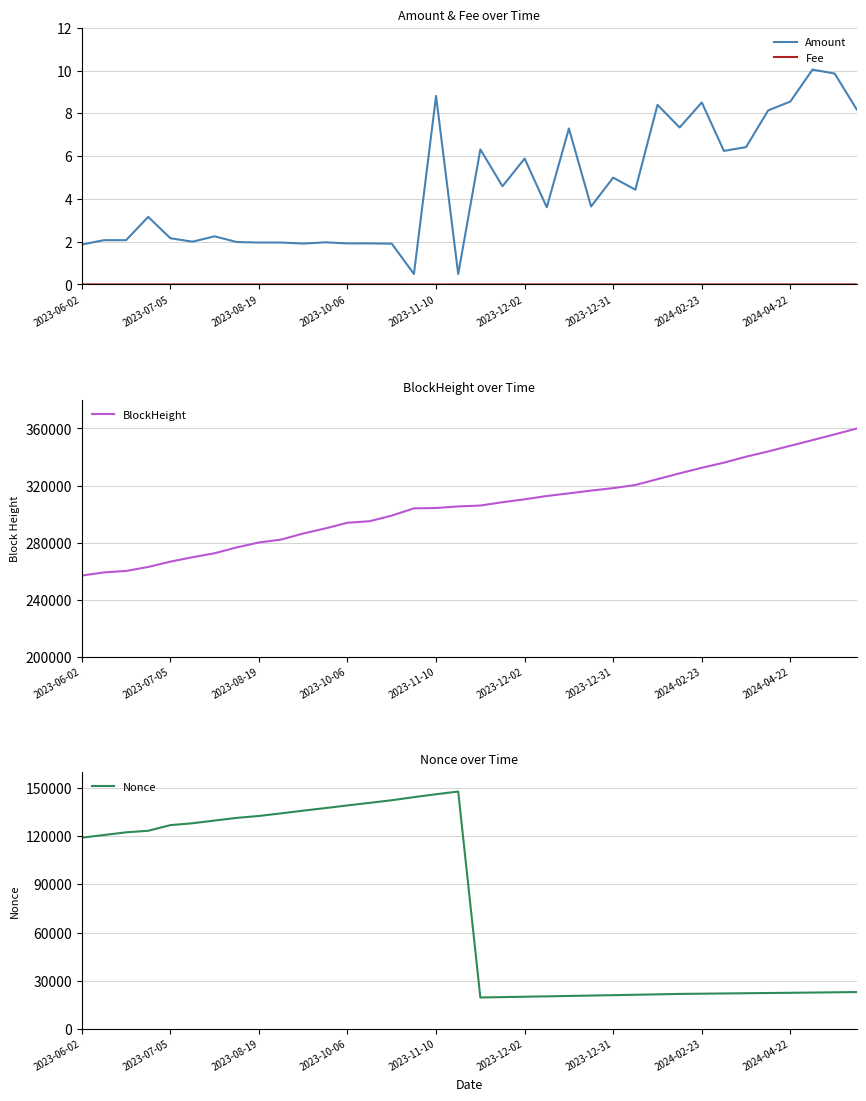

Is it true that Amount equals 5.9 at 2023-12-02?

True